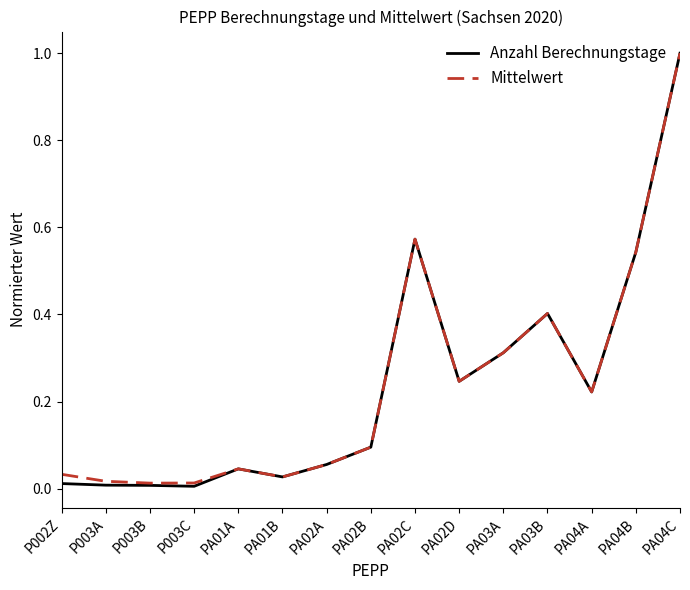

What is the total value across all series at PA04A?

0.4